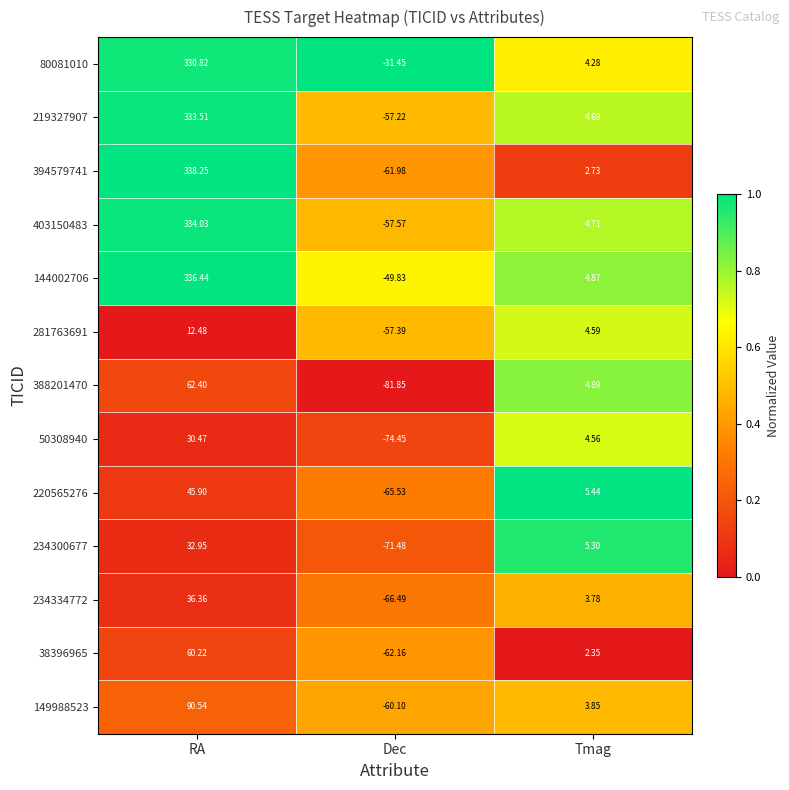

Between Dec and Tmag, which series saw the biggest shift?

388201470